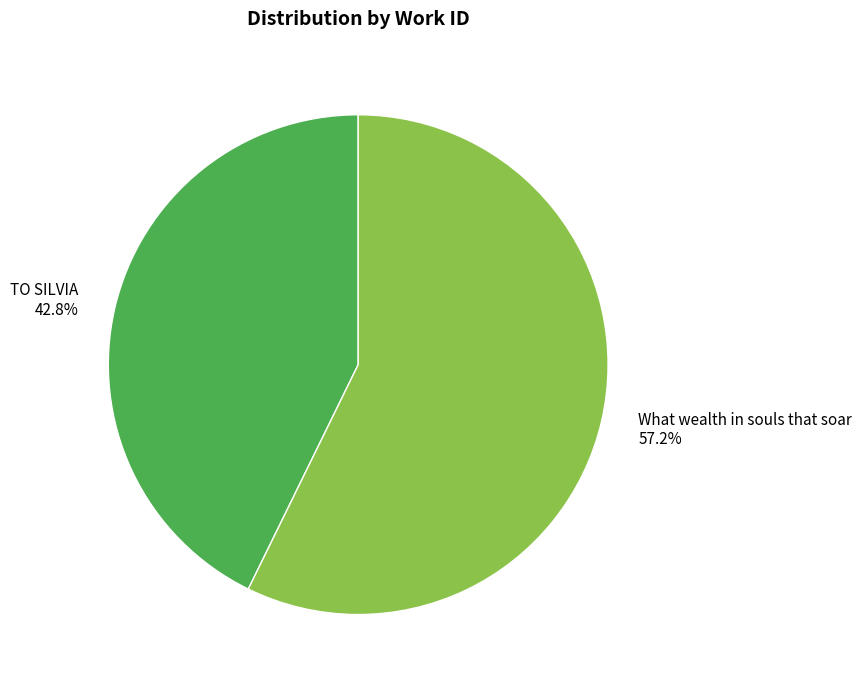

What is the ratio of the value at What wealth in souls that soar to the value at TO SILVIA?

1.3